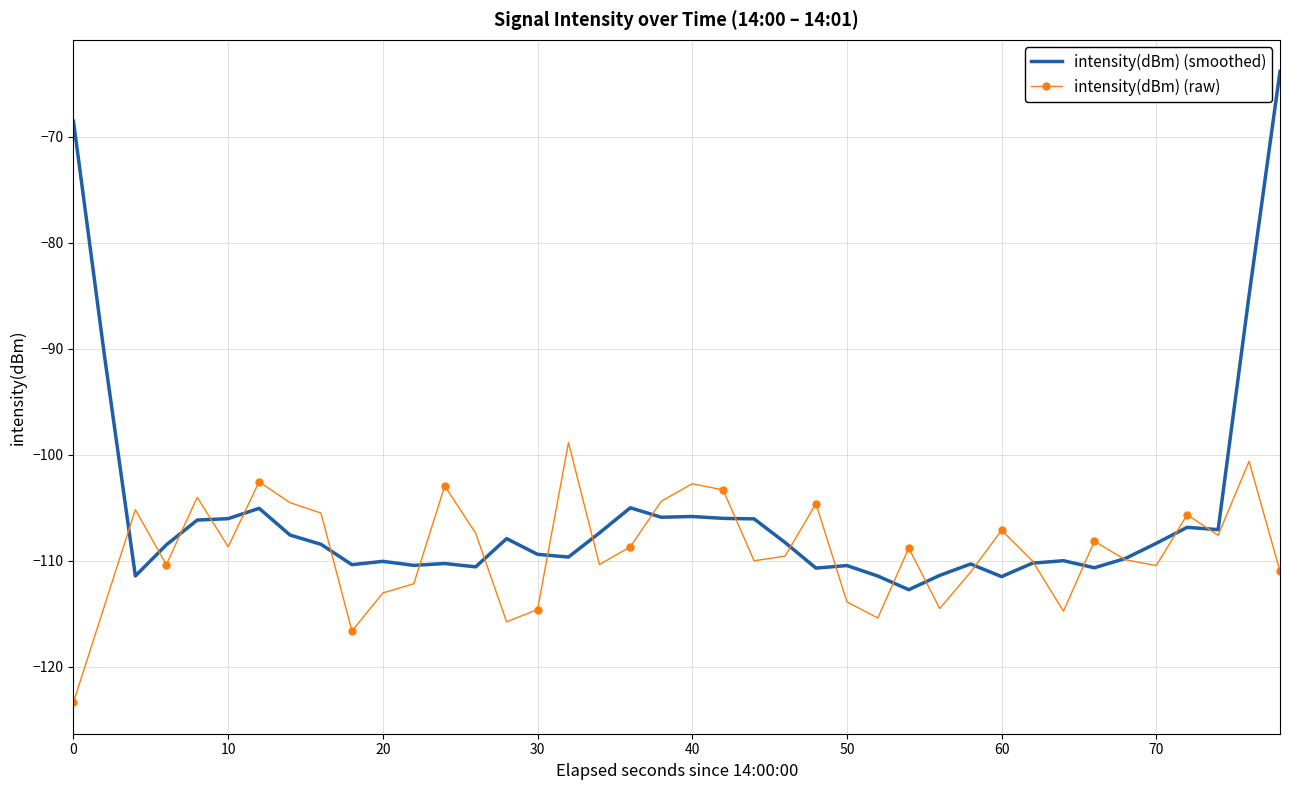

What is the average value of the intensity(dBm) (raw) series?

-109.1